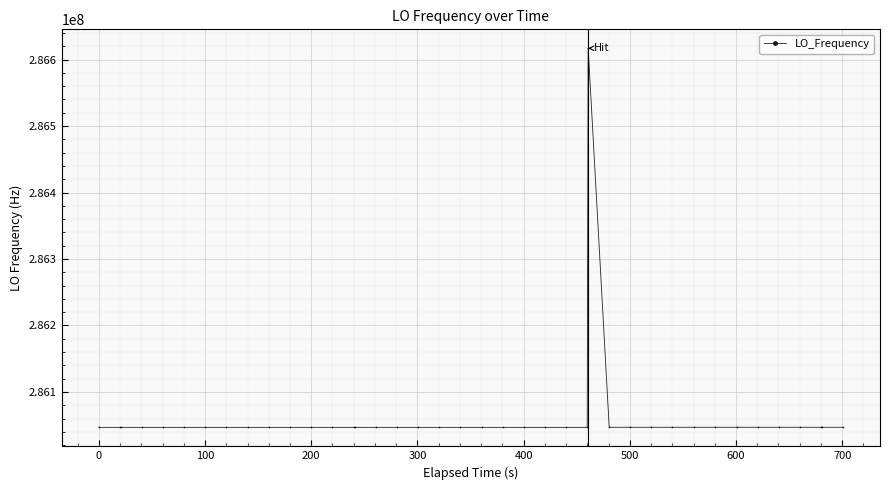

True or false: there are more than 0 points higher than both neighbors.

True